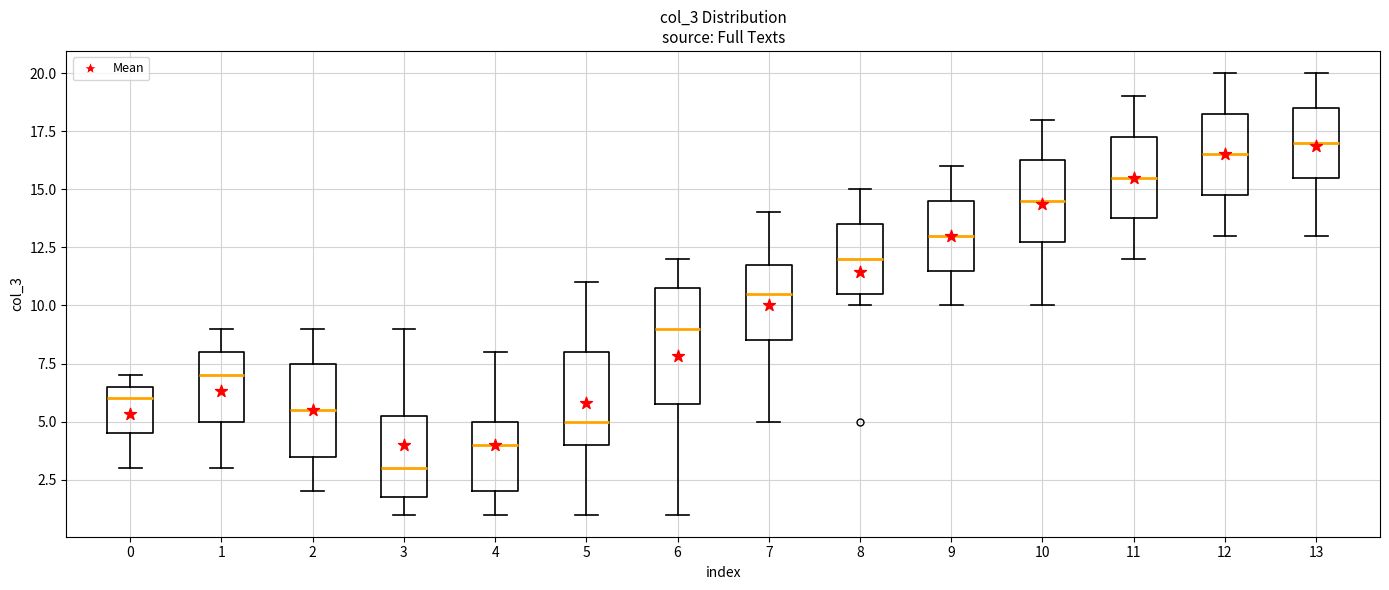

Reading left to right, transcribe this box plot: for each box, give where its median line is, the range the box spans, and where its two whiskers end, as read against the y-axis. The values are not printed on the chart, so give them approximately, as read against the axis.

0: median 6.0, box 4.5 to 6.5, whiskers 3.0 to 7.0
1: median 7.0, box 5.0 to 8.0, whiskers 3.0 to 9.0
2: median 5.5, box 3.5 to 7.5, whiskers 2.0 to 9.0
3: median 3.0, box 2.0 to 5.5, whiskers 1.0 to 9.0
4: median 4.0, box 2.0 to 5.0, whiskers 1.0 to 8.0
5: median 5.0, box 4.0 to 8.0, whiskers 1.0 to 11.0
6: median 9.0, box 6.0 to 11.0, whiskers 1.0 to 12.0
7: median 10.5, box 8.5 to 12.0, whiskers 5.0 to 14.0
8: median 12.0, box 10.5 to 13.5, whiskers 10.0 to 15.0
9: median 13.0, box 11.5 to 14.5, whiskers 10.0 to 16.0
10: median 14.5, box 13.0 to 16.5, whiskers 10.0 to 18.0
11: median 15.5, box 14.0 to 17.5, whiskers 12.0 to 19.0
12: median 16.5, box 15.0 to 18.5, whiskers 13.0 to 20.0
13: median 17.0, box 15.5 to 18.5, whiskers 13.0 to 20.0